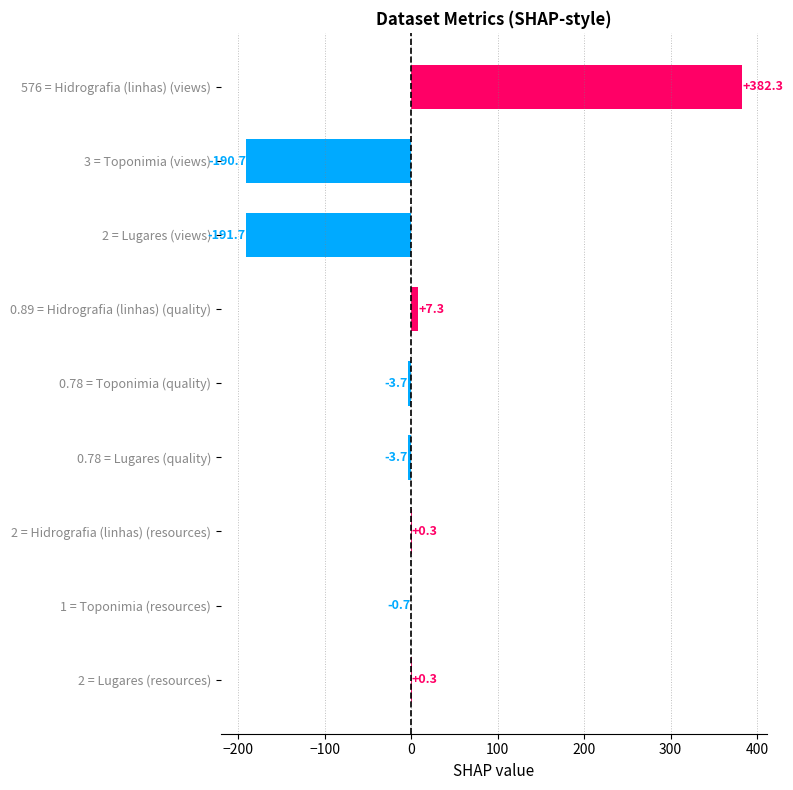

Is it true that the value at 2 = Hidrografia (linhas) (resources) is 0.3?

True